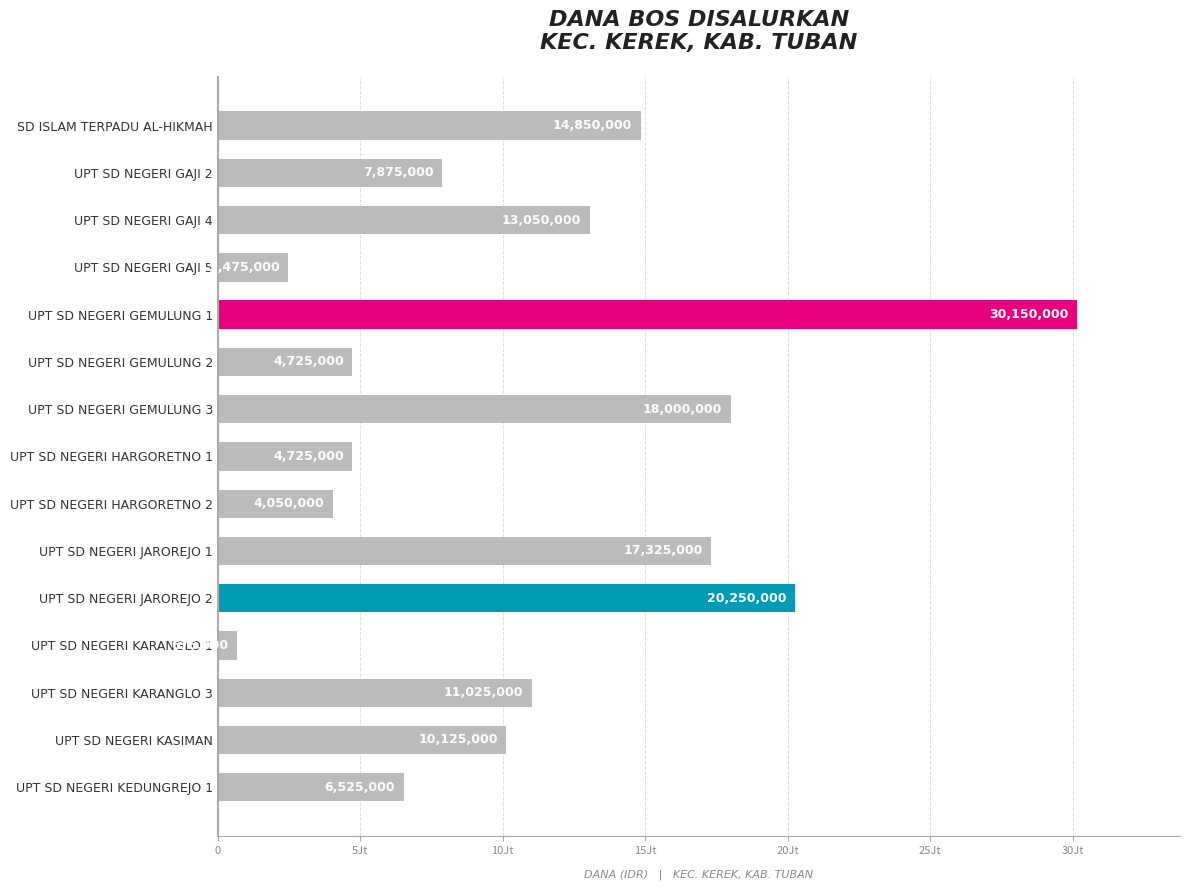

What is the average value?

11055000